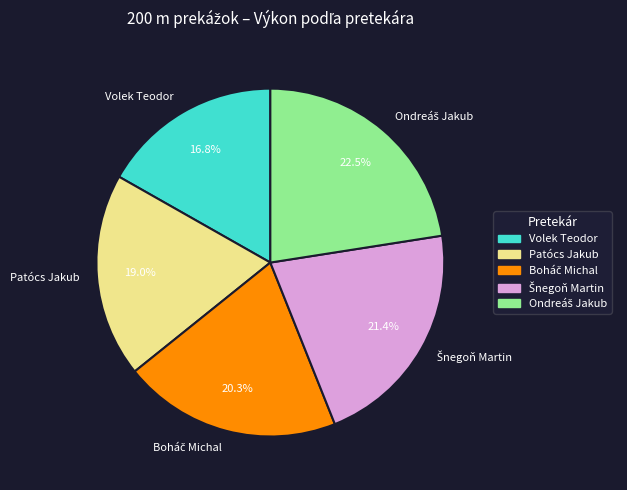

Is there a majority slice in this chart?

No